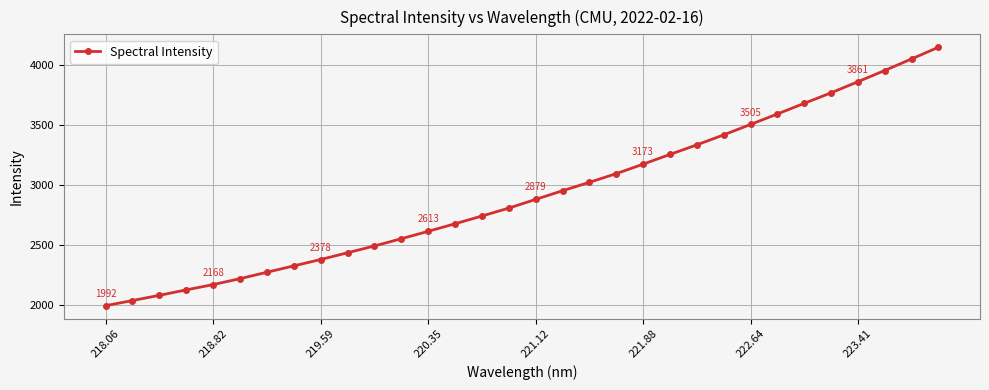

Does the chart have visible grid lines?

Yes